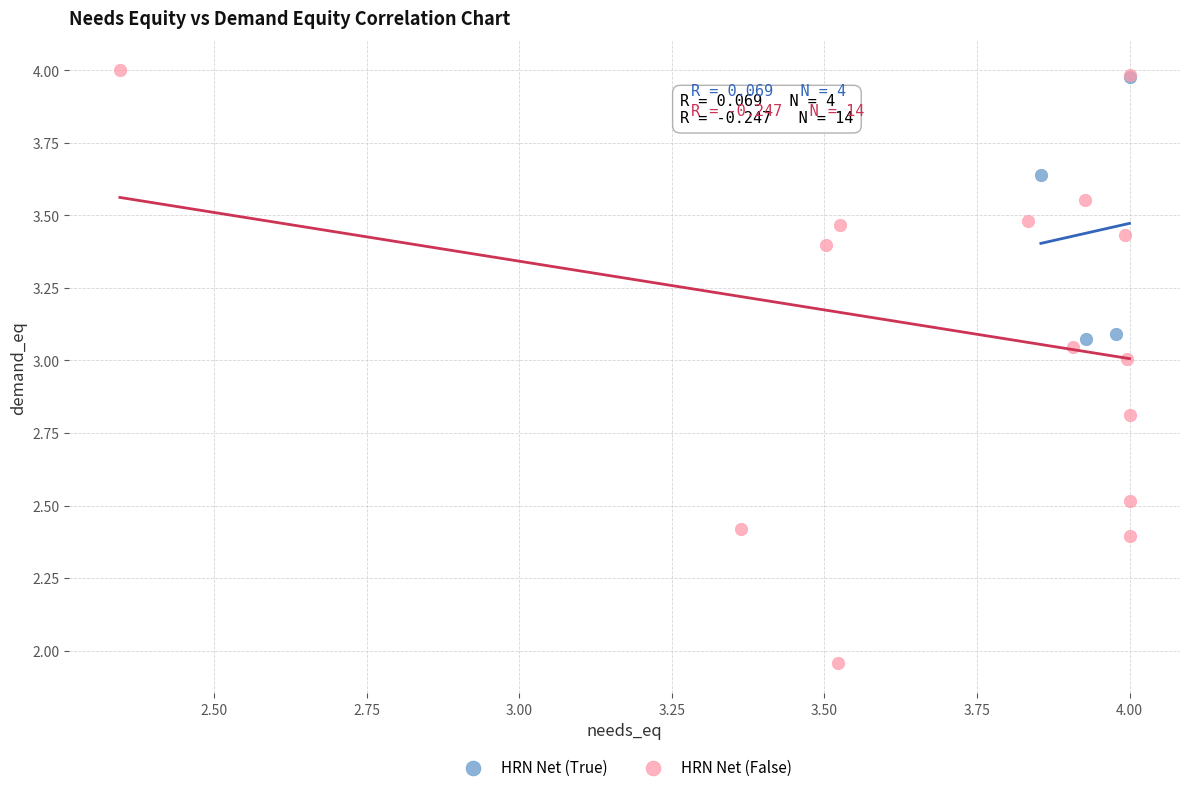

Which series has the widest spread of Y values?

HRN Net (False)